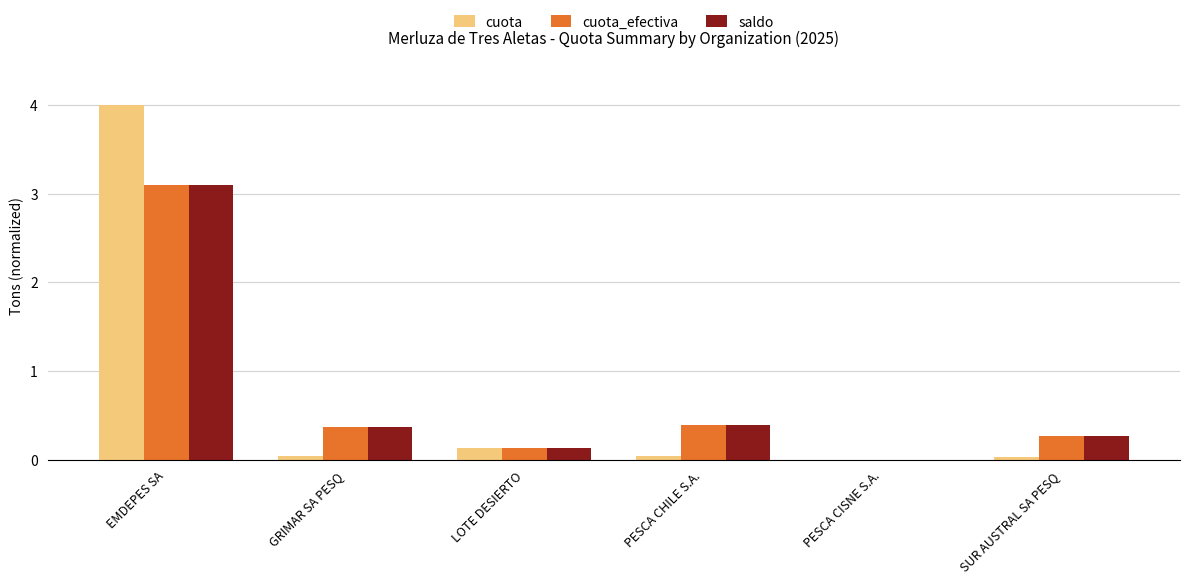

Which series has the widest spread of values?

cuota